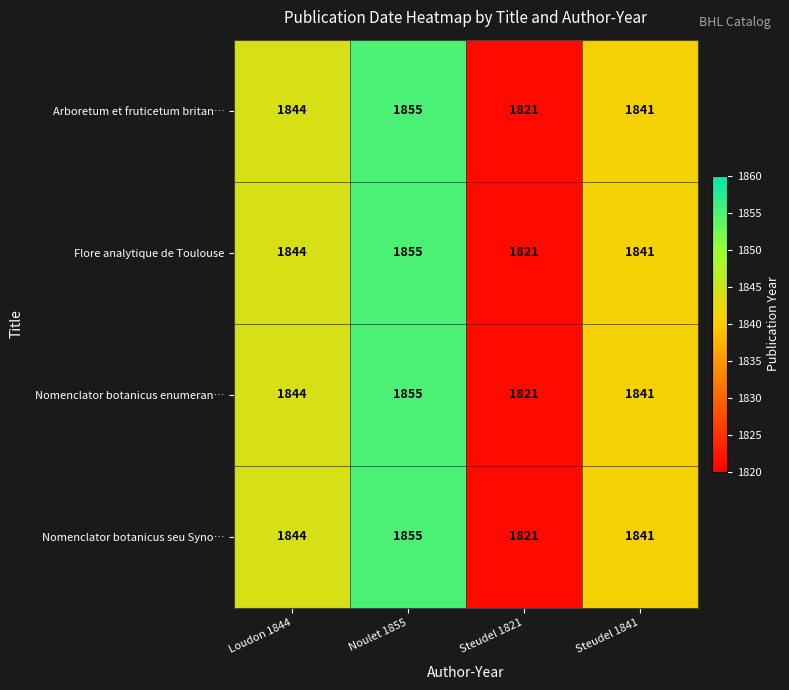

At which category is the sum across all series the highest?

Noulet 1855